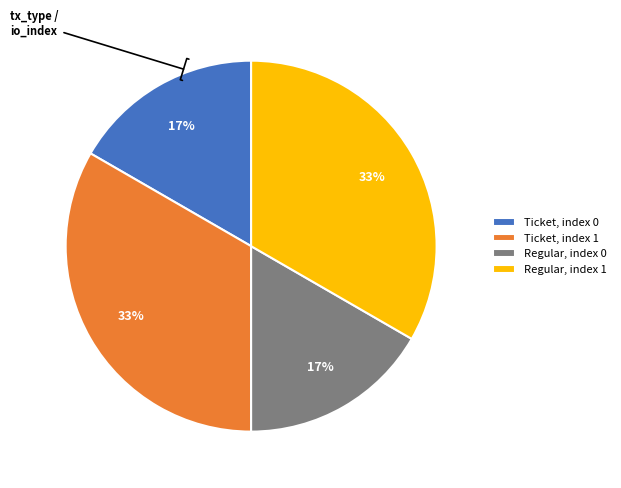

Does Regular, index 1 represent more than half of the total?

No